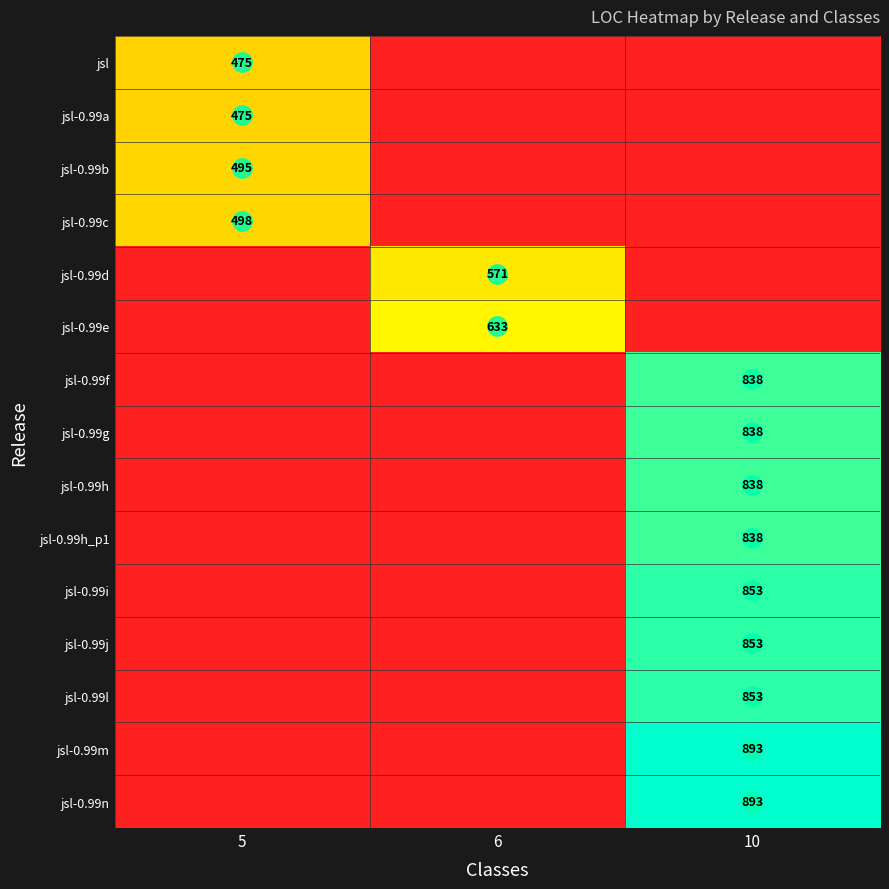

Between 6 and 5, which is larger?

5